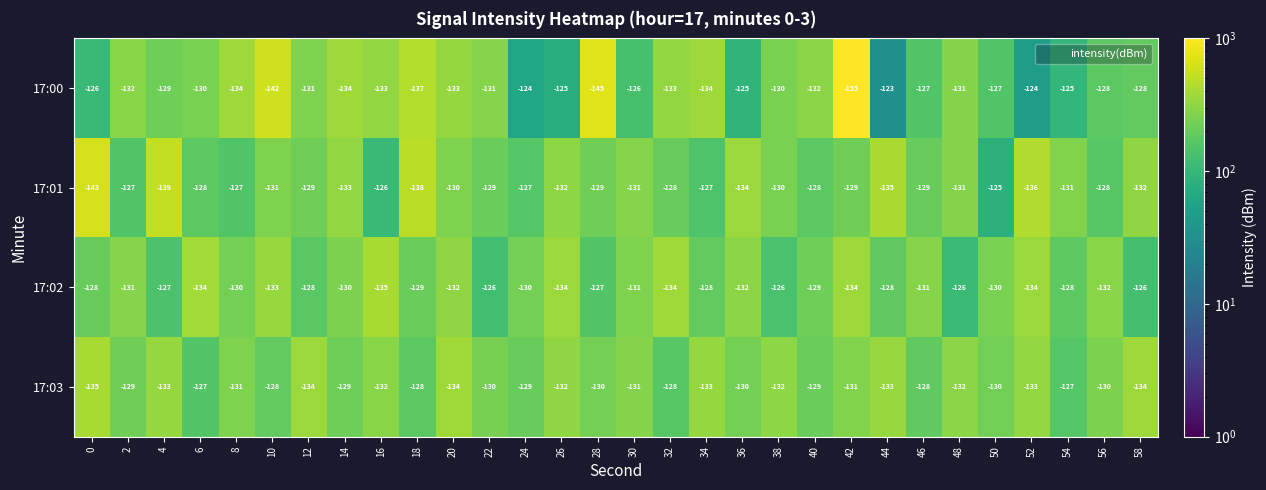

True or false: 17:00 has a value of -133 at 20.

True